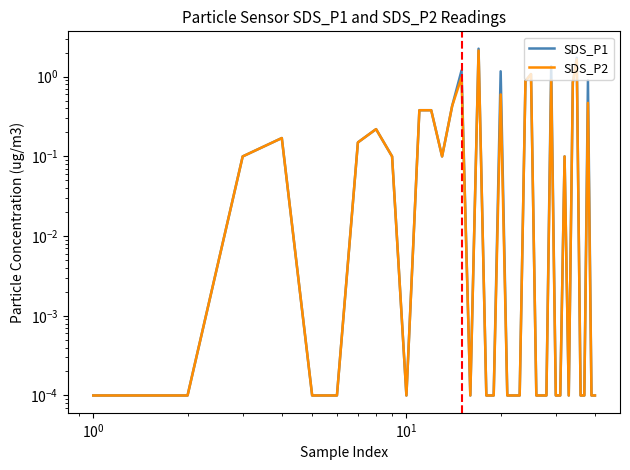

What is the sum of all SDS_P2 values?

11.7